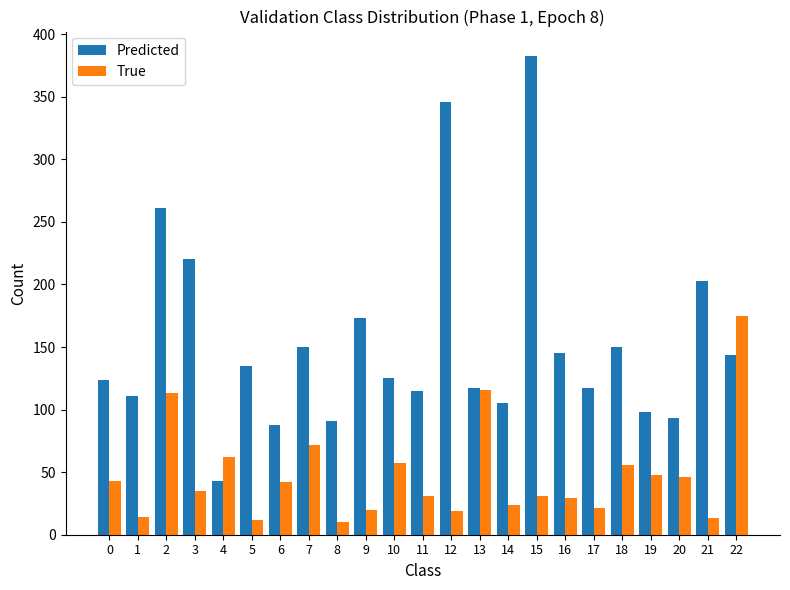

How many distinct data groups are displayed?

2